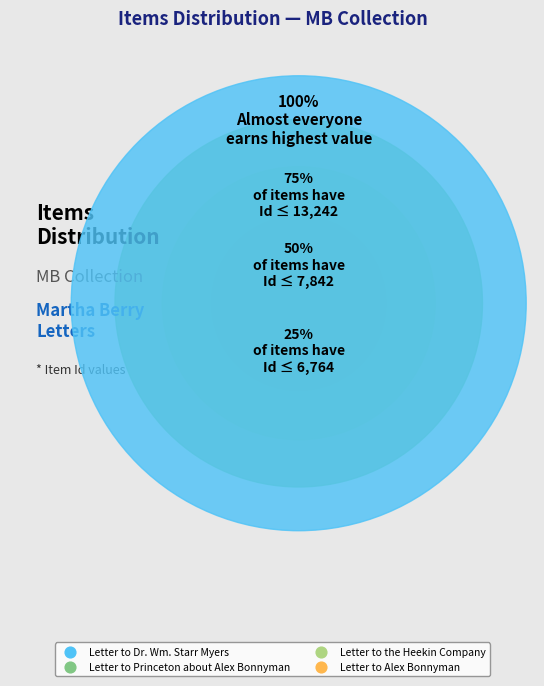

Combined, do Letter to the Heekin Company and Letter to Princeton about Alex Bonnyman account for over 50%?

Yes